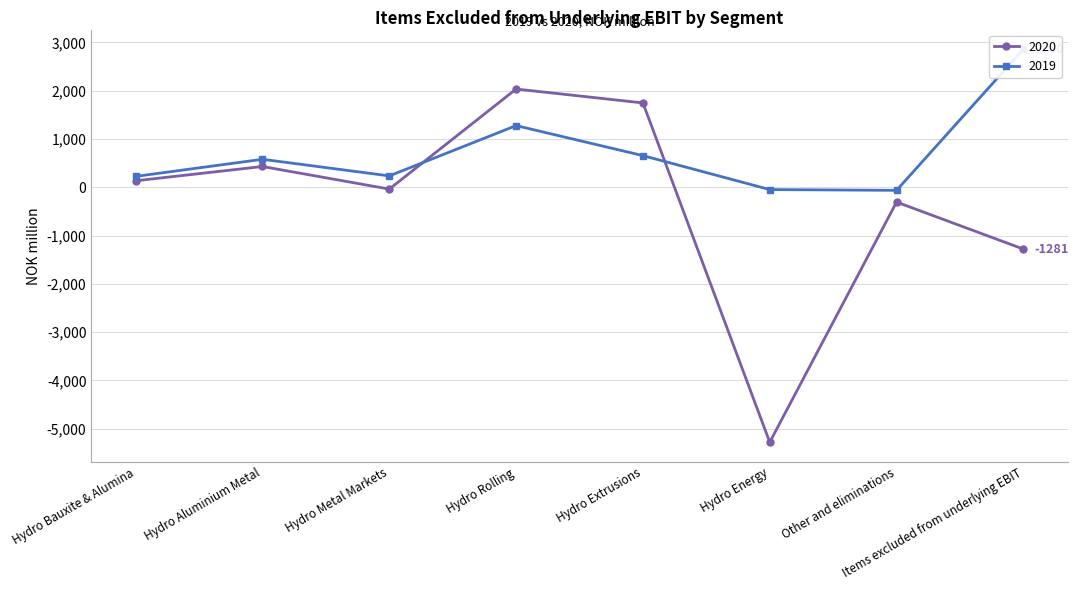

The value of 2019 at Hydro Aluminium Metal is 579.4. True or false?

True